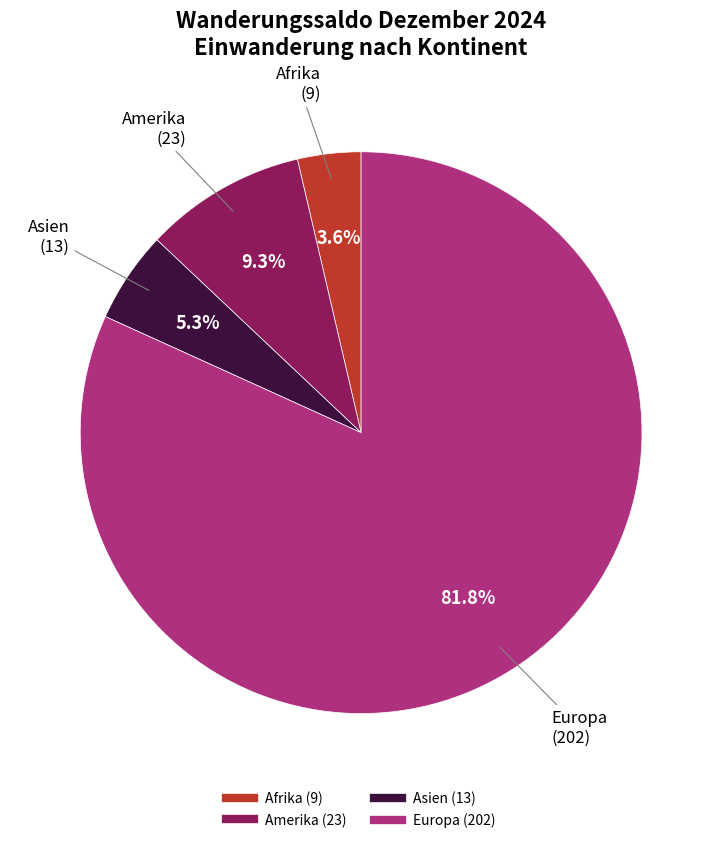

Is there a majority slice in this chart?

Yes